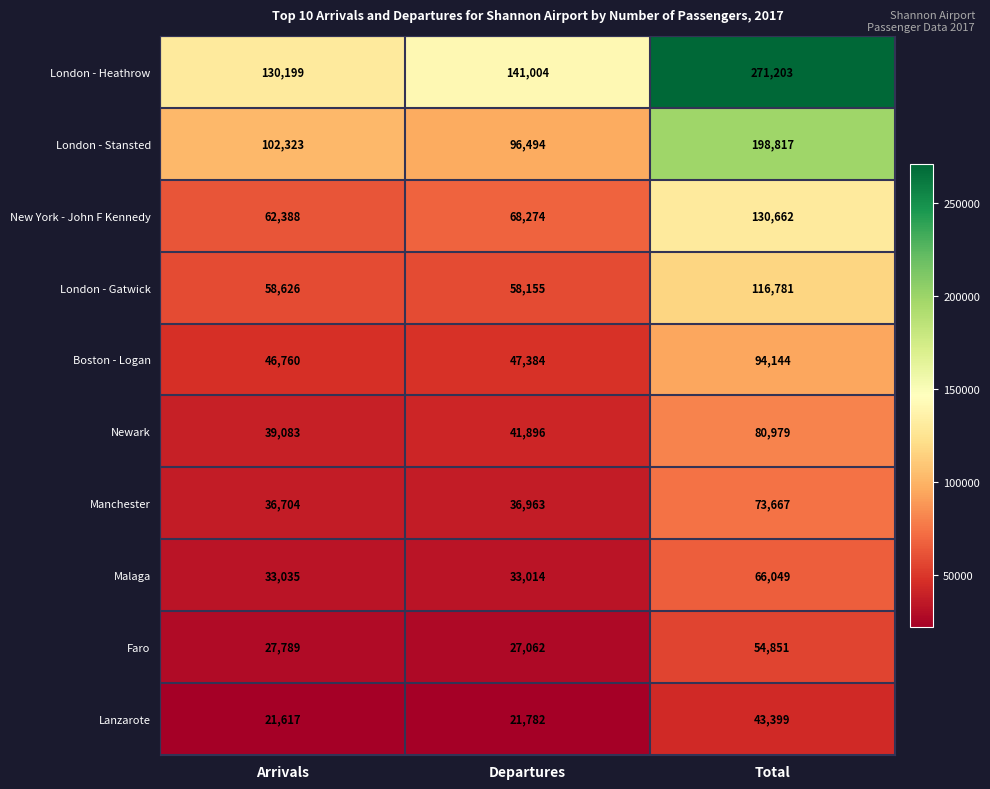

Which series changed the most between Arrivals and Total?

London - Heathrow